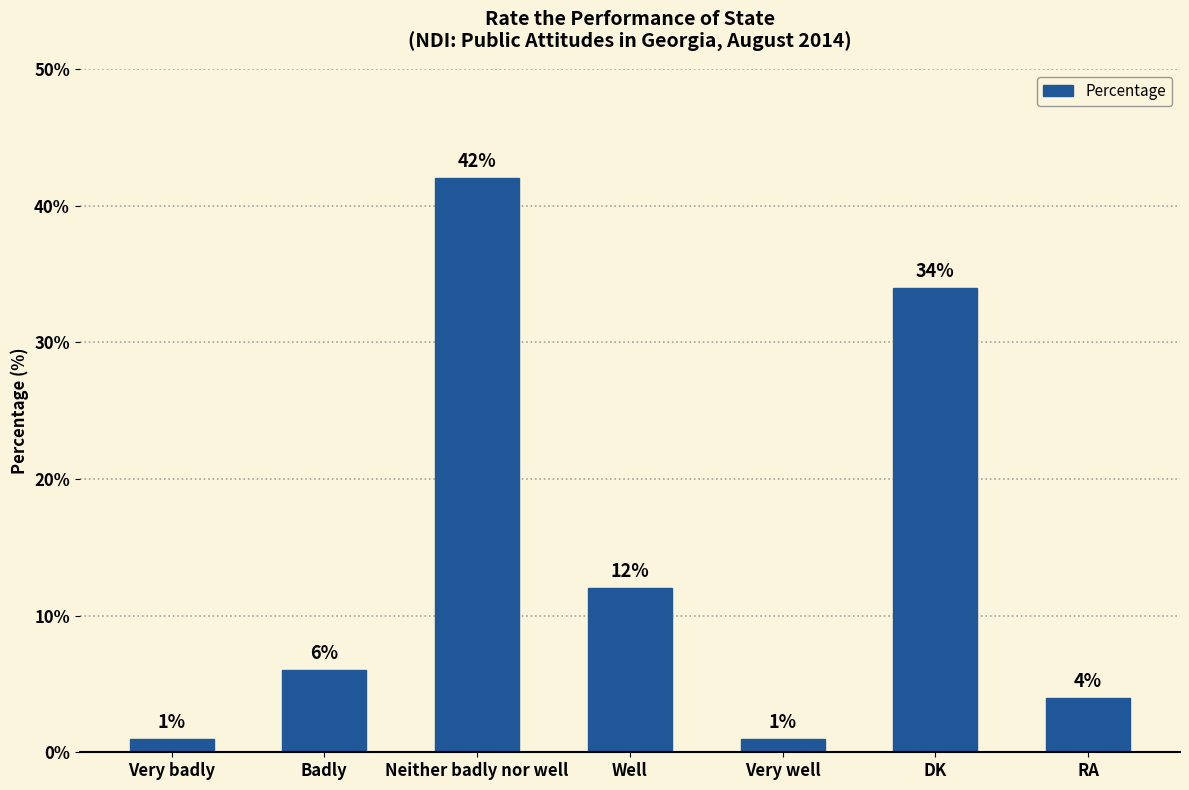

Where is the data nearest to the value 21?

Well